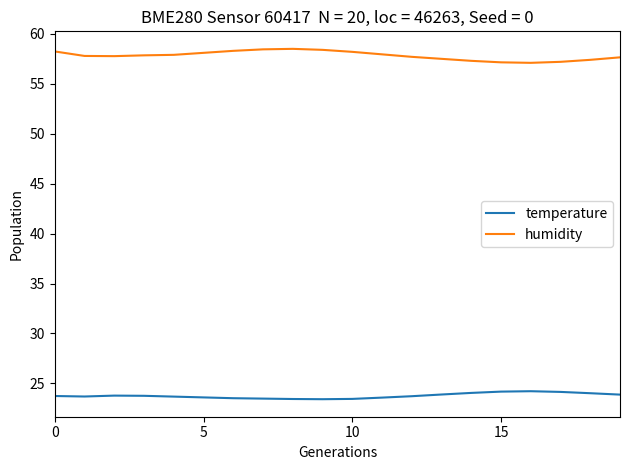

What is the smallest value displayed?

23.4